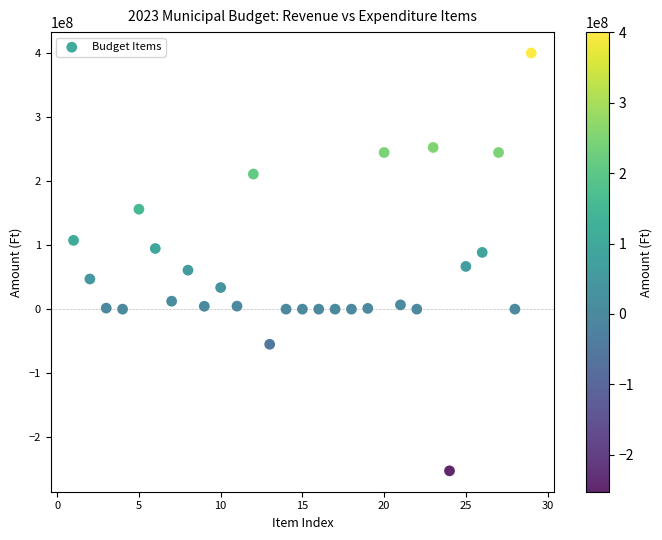

What is the range of Y values (max minus min)?

653317802